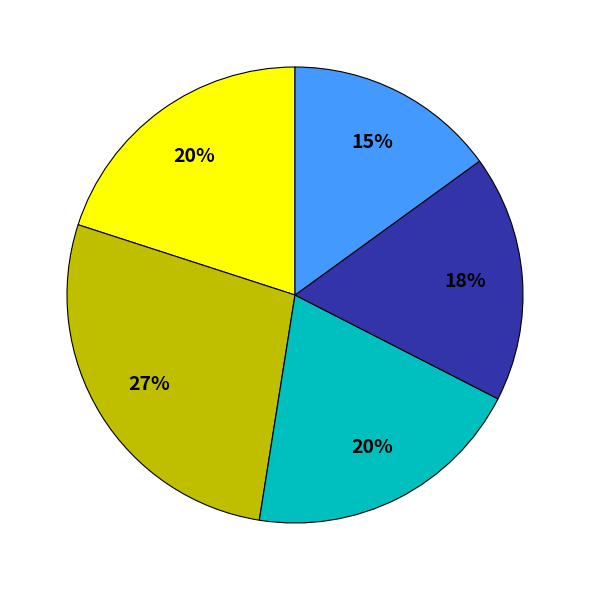

How many slices are in this pie chart?

5